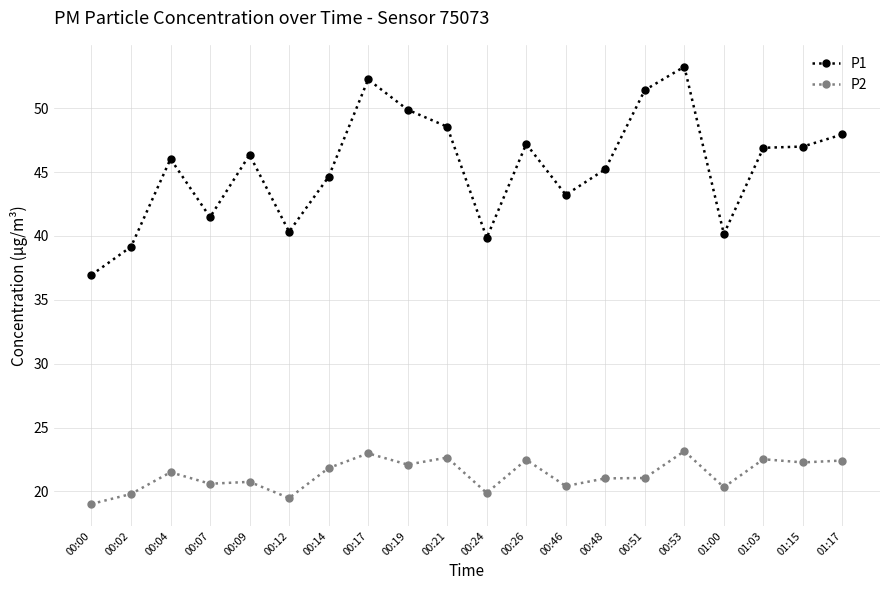

What is the minimum value shown in the chart?

19.0